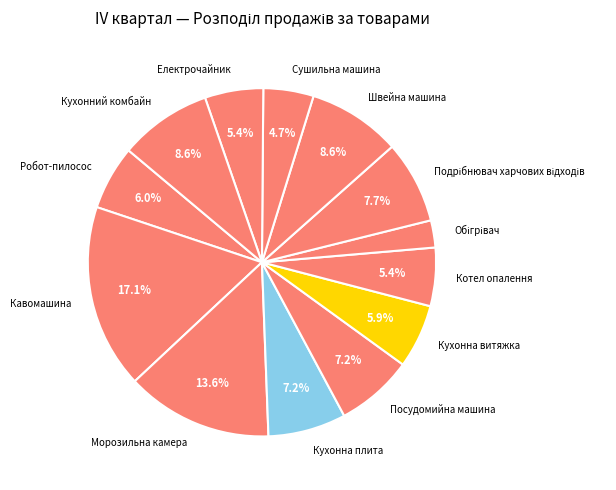

Is there any slice that represents more than half of the pie?

No